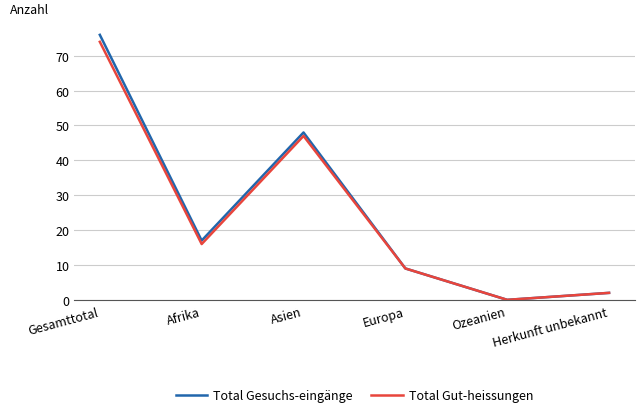

How many lines are shown in the chart?

2